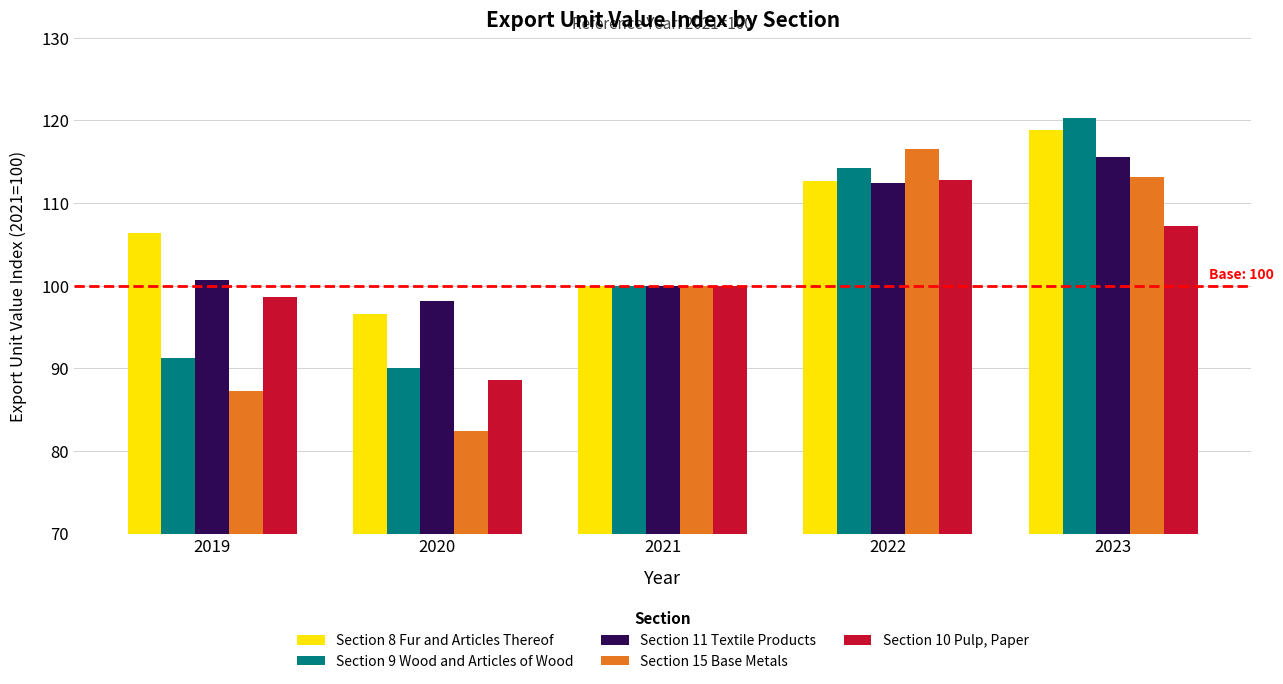

Rank the series at 2019 from lowest to highest value.

Section 15 Base Metals, Section 9 Wood and Articles of Wood, Section 10 Pulp, Paper, Section 11 Textile Products, Section 8 Fur and Articles Thereof